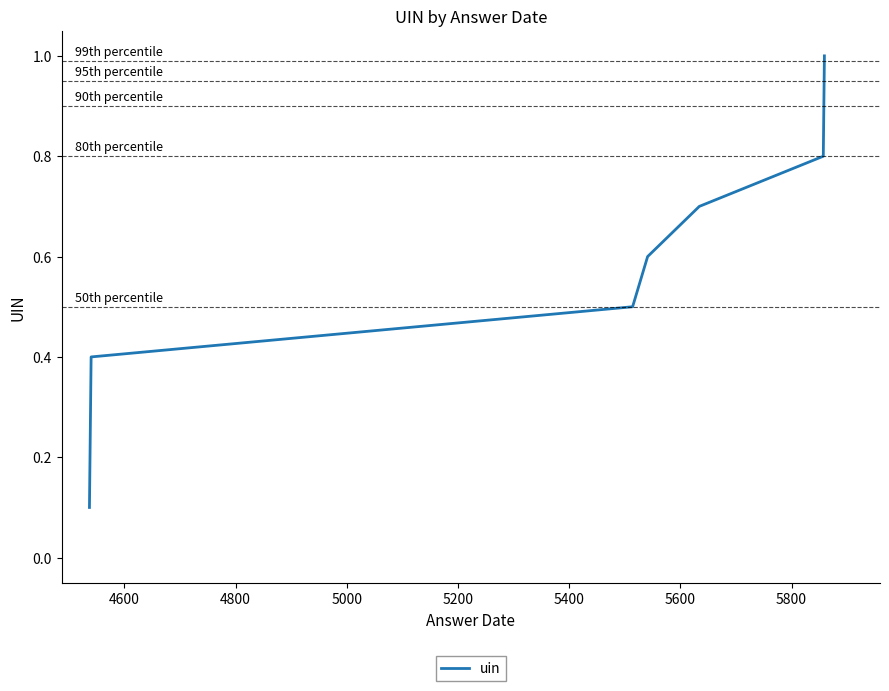

What is the maximum value shown in the chart?

1.0